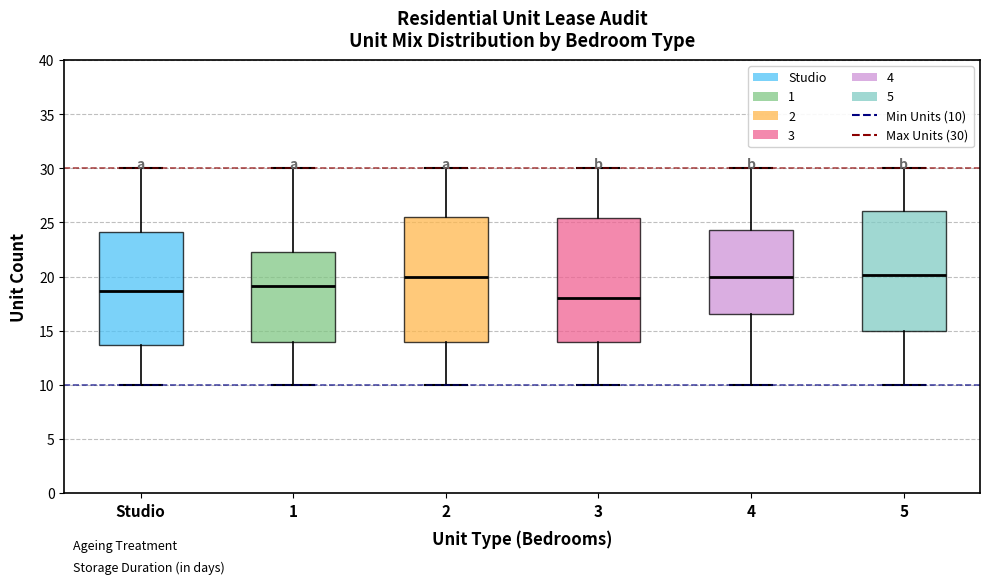

Where does the upper whisker of the box for 3 end on the y-axis? The values are not printed on the chart, so give them approximately, as read against the axis.

30.0